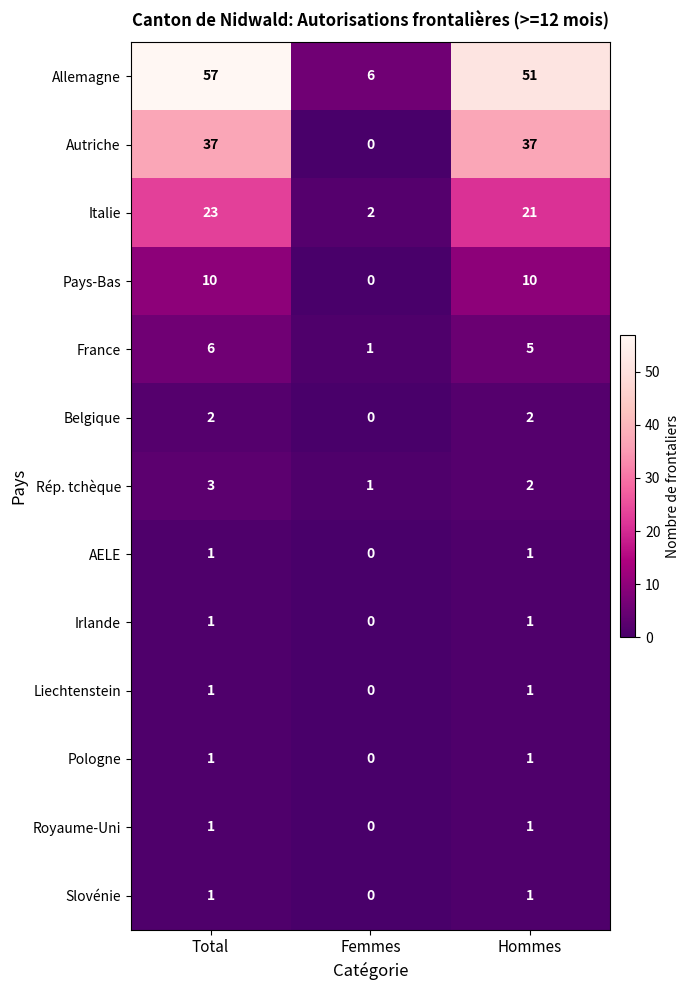

What is the sum of the Allemagne values at Total and Hommes?

108